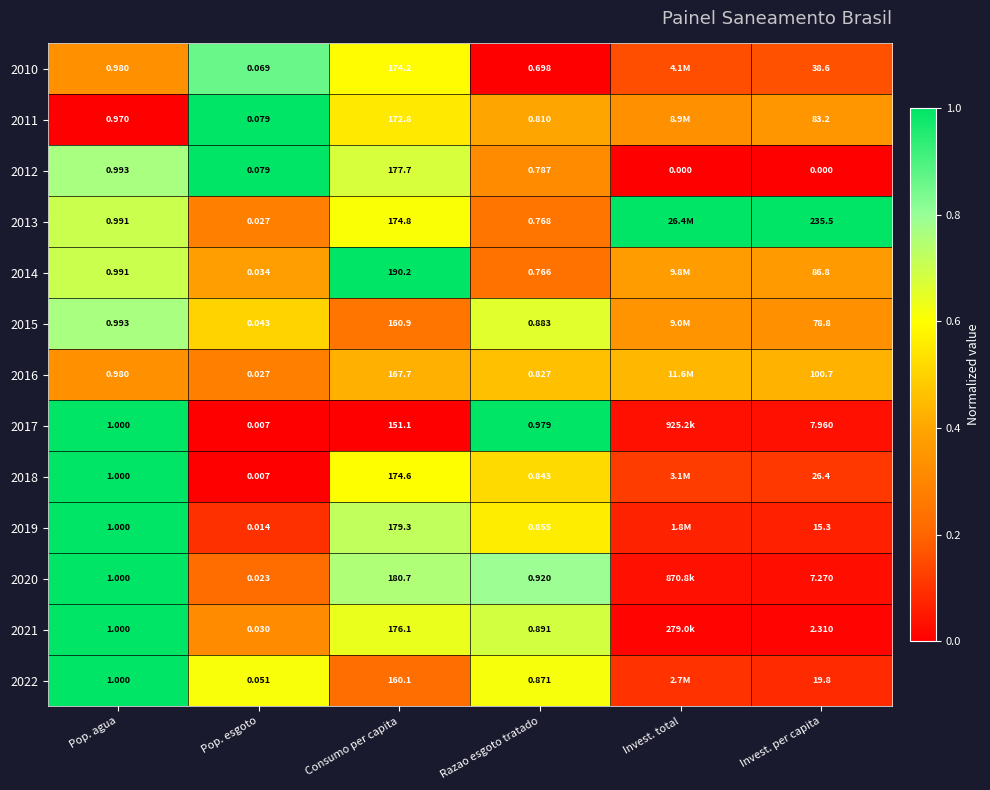

Is the value of 2020 at Razao esgoto tratado greater than the value of 2017 at Consumo per capita?

No